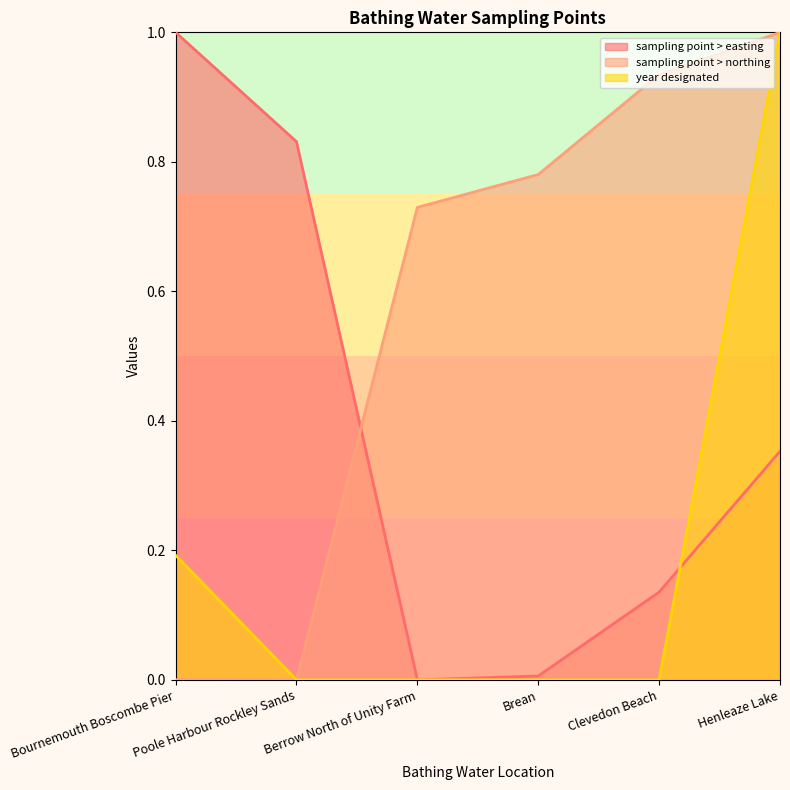

What is the total value across all series at Brean?

0.8